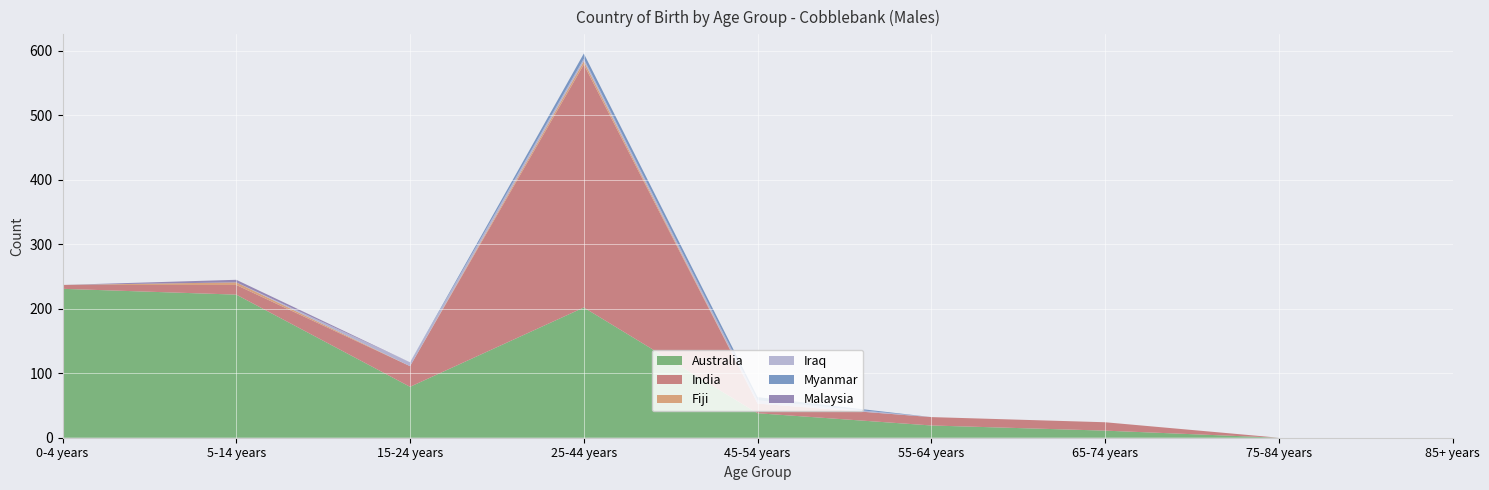

Reading right to left, what are all the values shown in this chart?

Australia: 0	0	11	19	38	202	79	222	231
India: 0	0	13	13	15	377	32	15	6
Fiji: 0	0	0	0	0	5	0	4	0
Iraq: 0	0	0	0	5	4	6	0	0
Myanmar: 0	0	0	0	5	8	0	0	0
Malaysia: 0	0	0	0	0	0	0	4	0